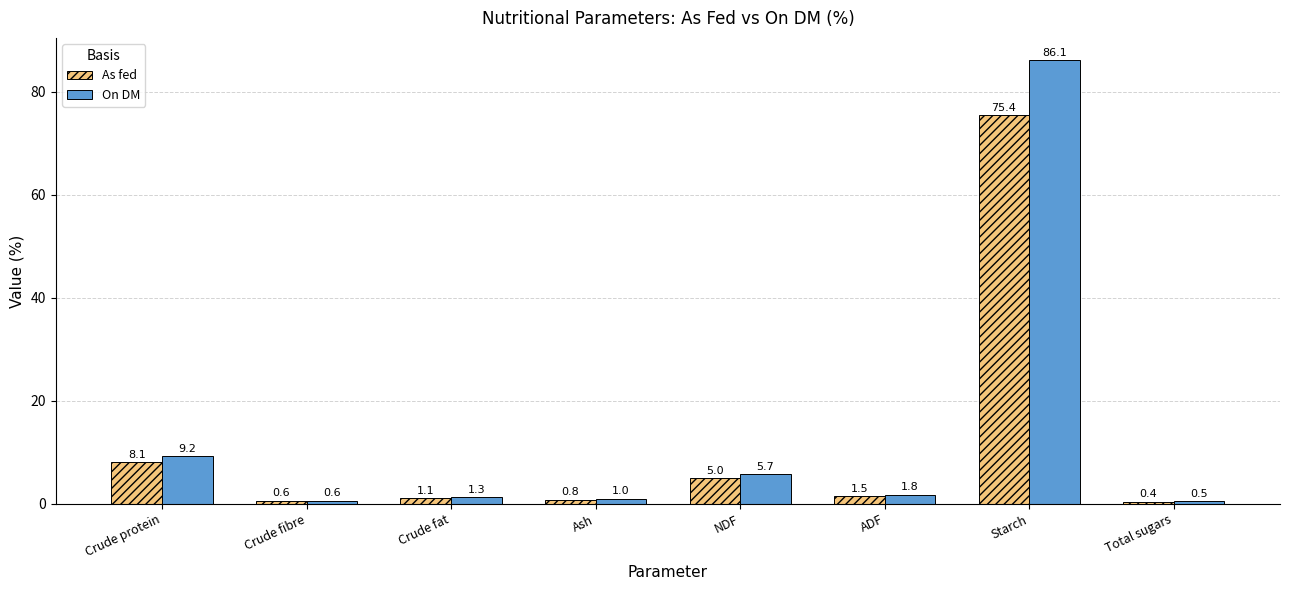

How many values in the As fed series are below 1?

3